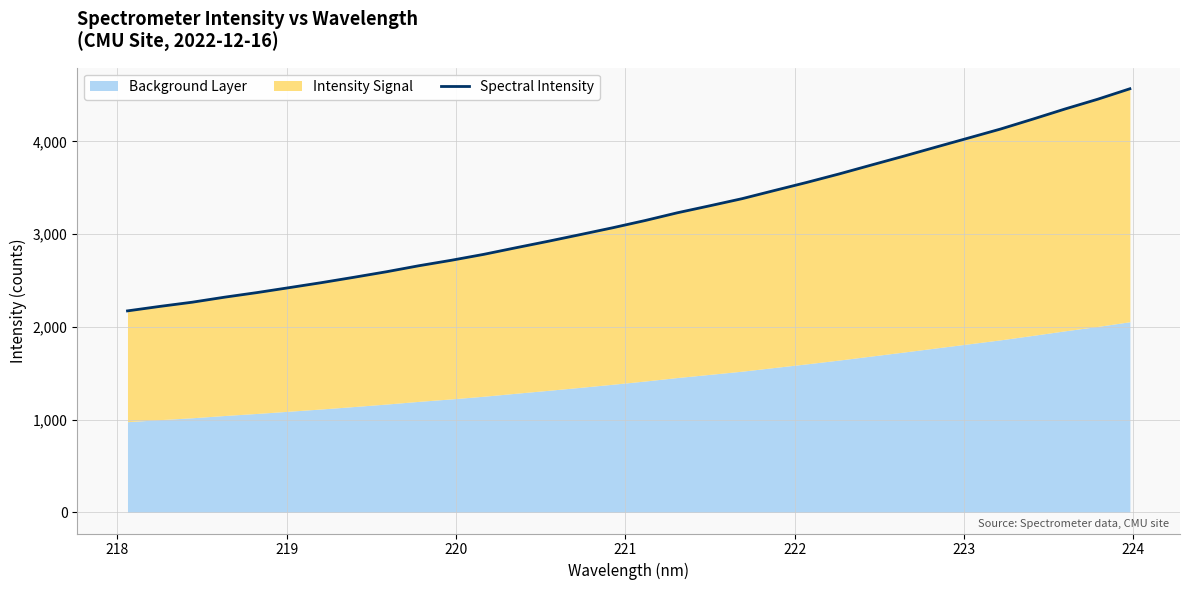

True or false: the data has more than 1 interior local peaks.

False